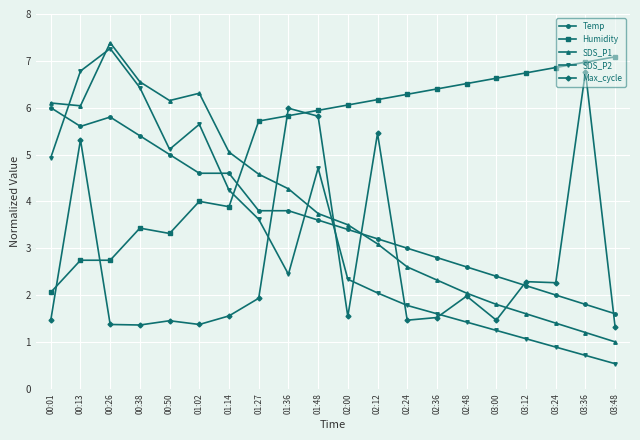

What is the maximum value shown in the chart?

7.4